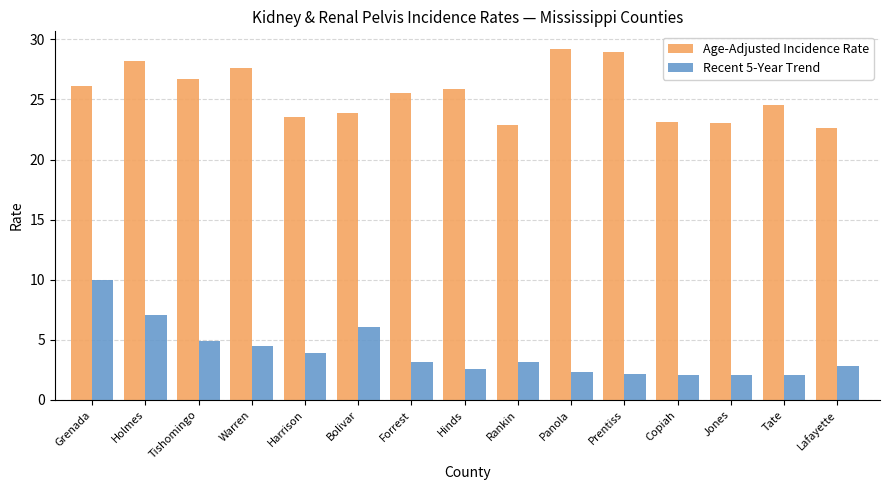

At Tishomingo, list the series in order from smallest to largest.

Recent 5-Year Trend, Age-Adjusted Incidence Rate